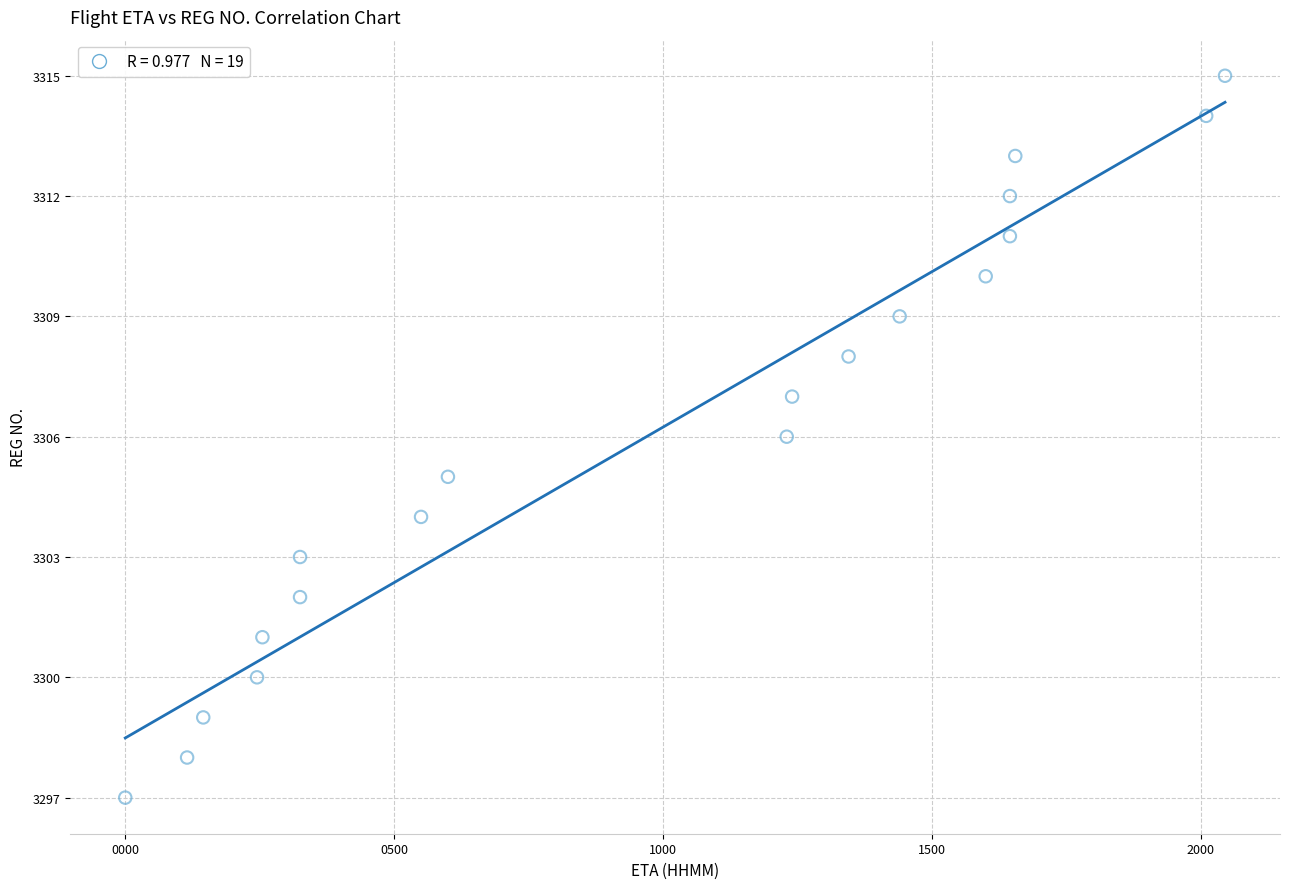

What is the range of Y values (max minus min)?

18